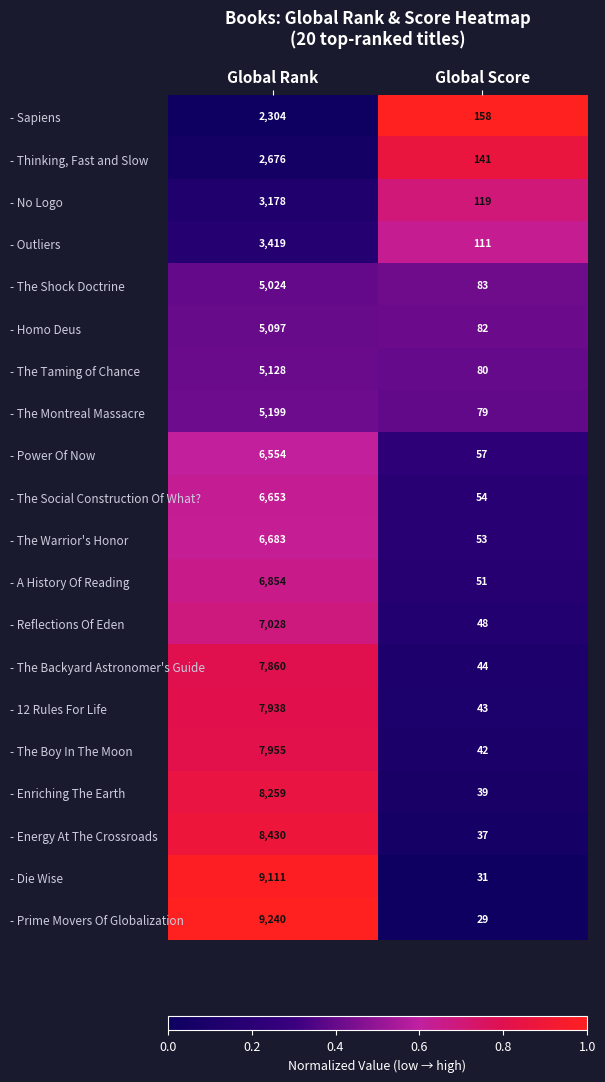

At which category is the sum across all series the highest?

Global Rank